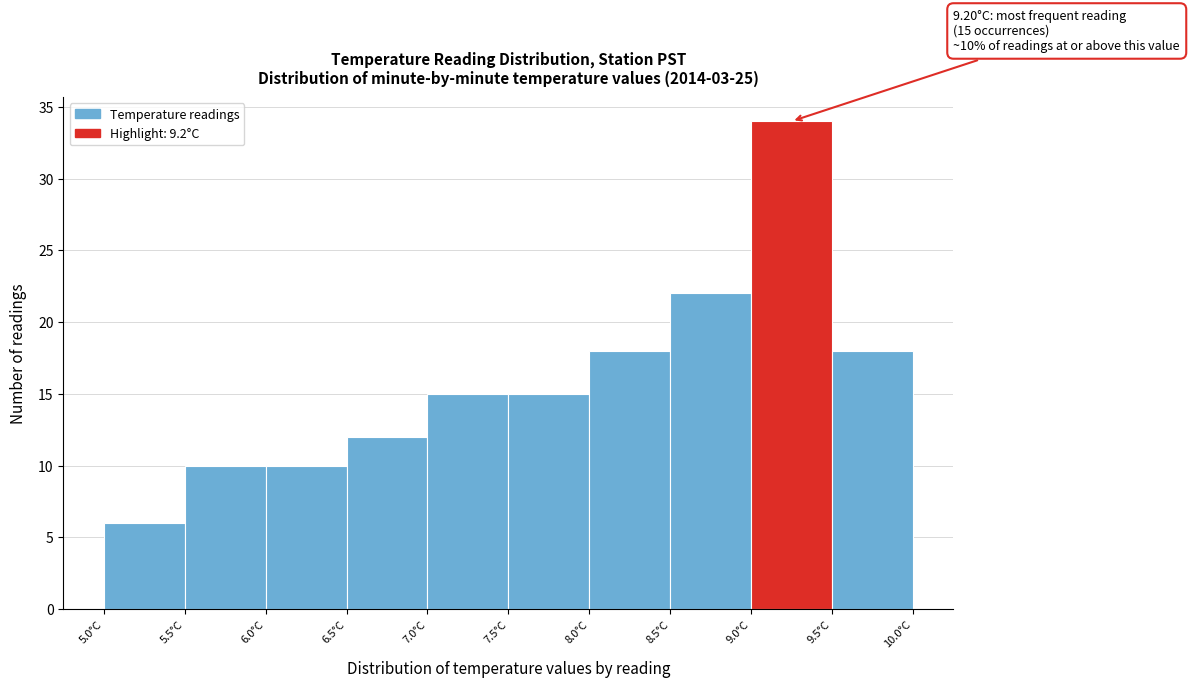

Which range on the x-axis has the tallest bar?

9.0 to 9.5